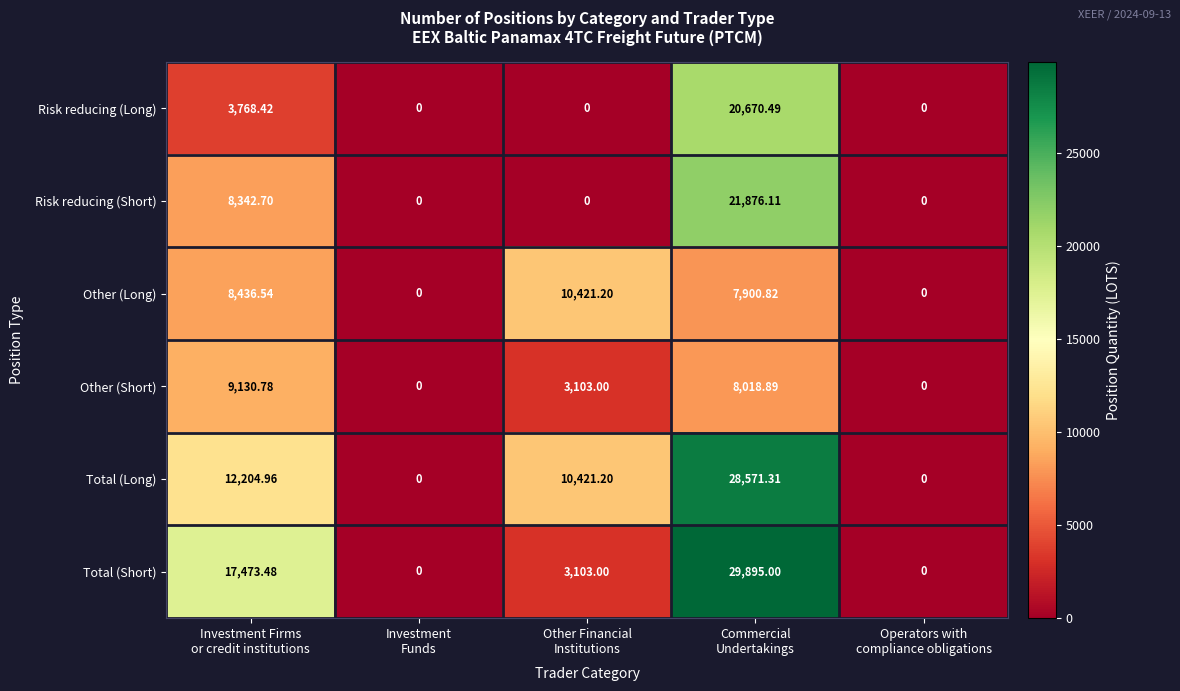

Between Investment
Funds and Commercial
Undertakings, which series saw the biggest shift?

Total (Short)